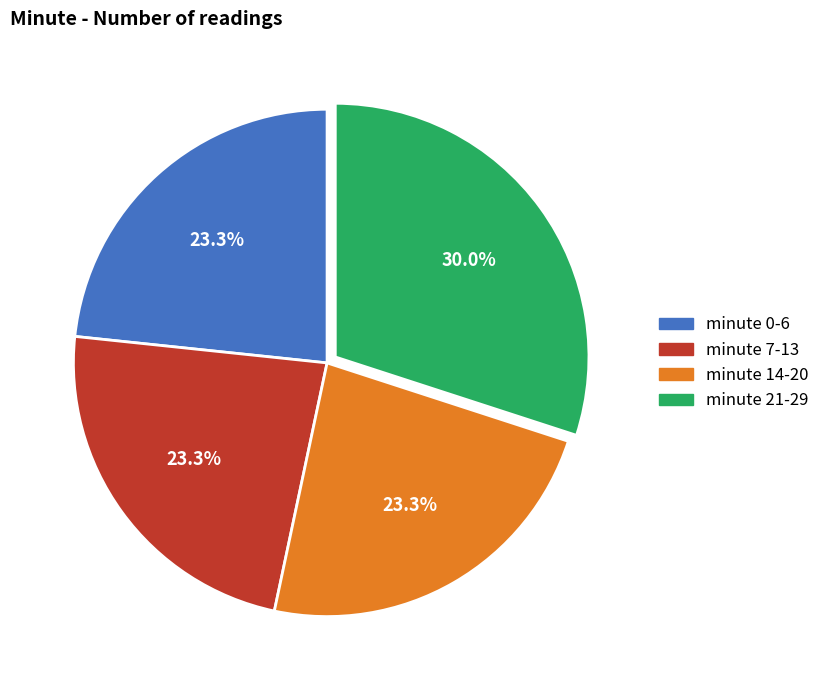

Is there any slice that represents more than half of the pie?

No